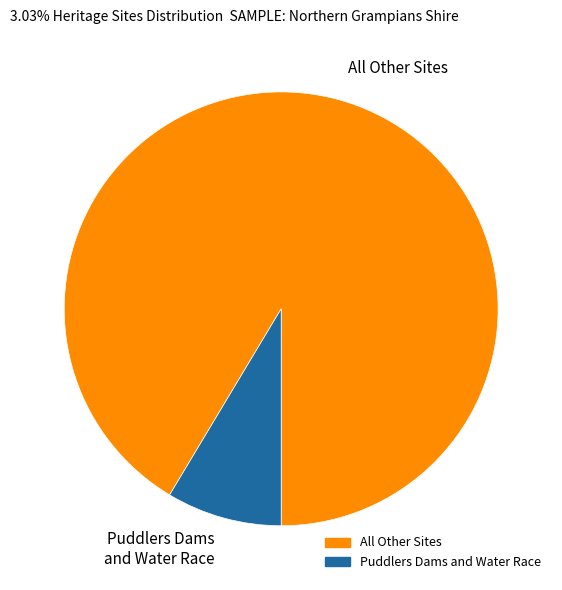

Is the sum of Puddlers Dams and Water Race and All Other Sites greater than half?

Yes